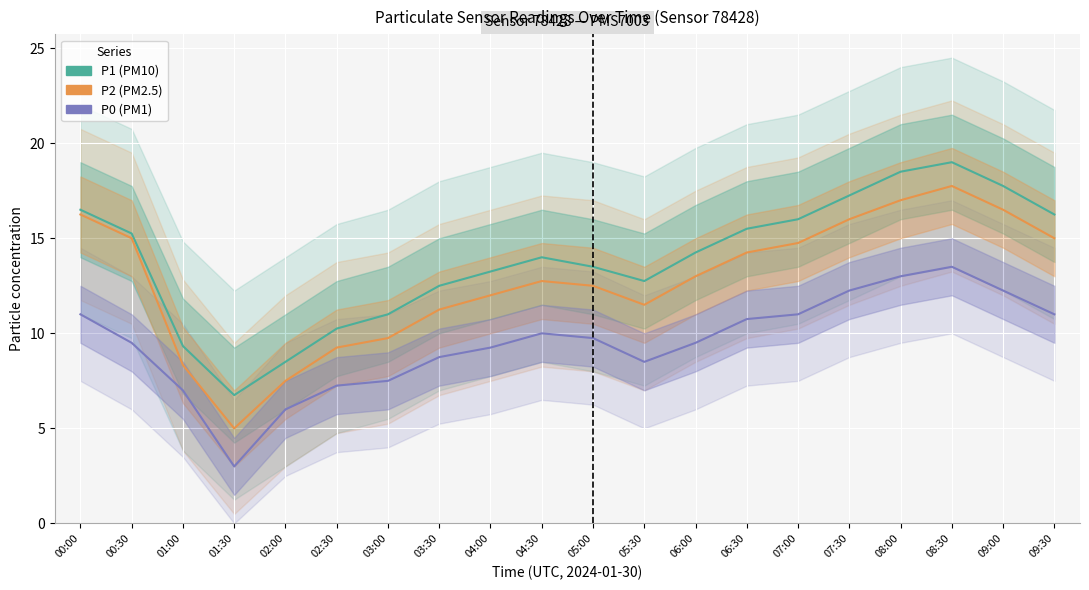

At which label does P0 reach its peak?

08:30